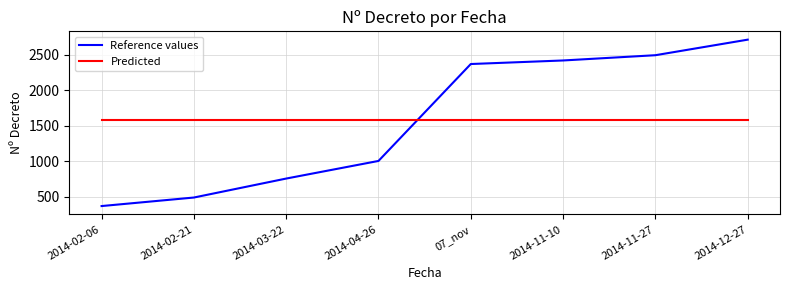

The value of Reference values at 2014-02-21 is 165.0. True or false?

False